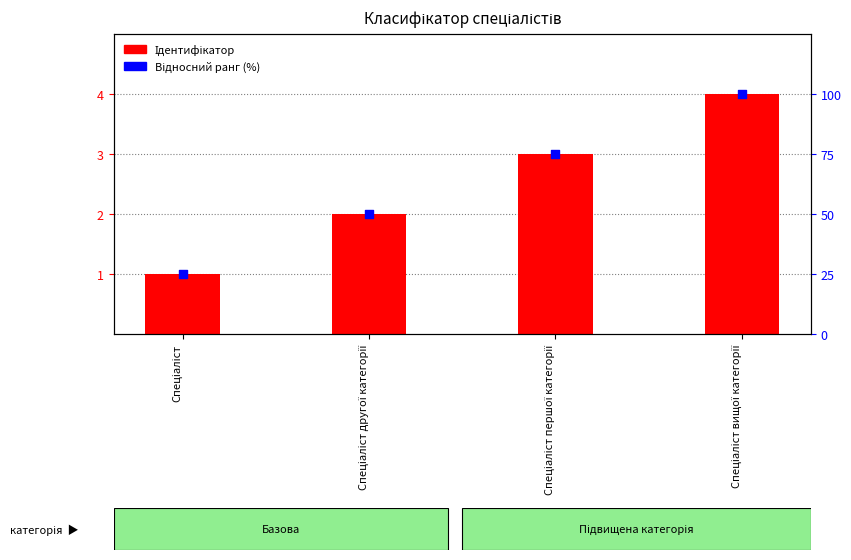

Is the value of Ідентифікатор at Спеціаліст вищої категорії greater than the value of Відносний ранг (%) at Спеціаліст?

No